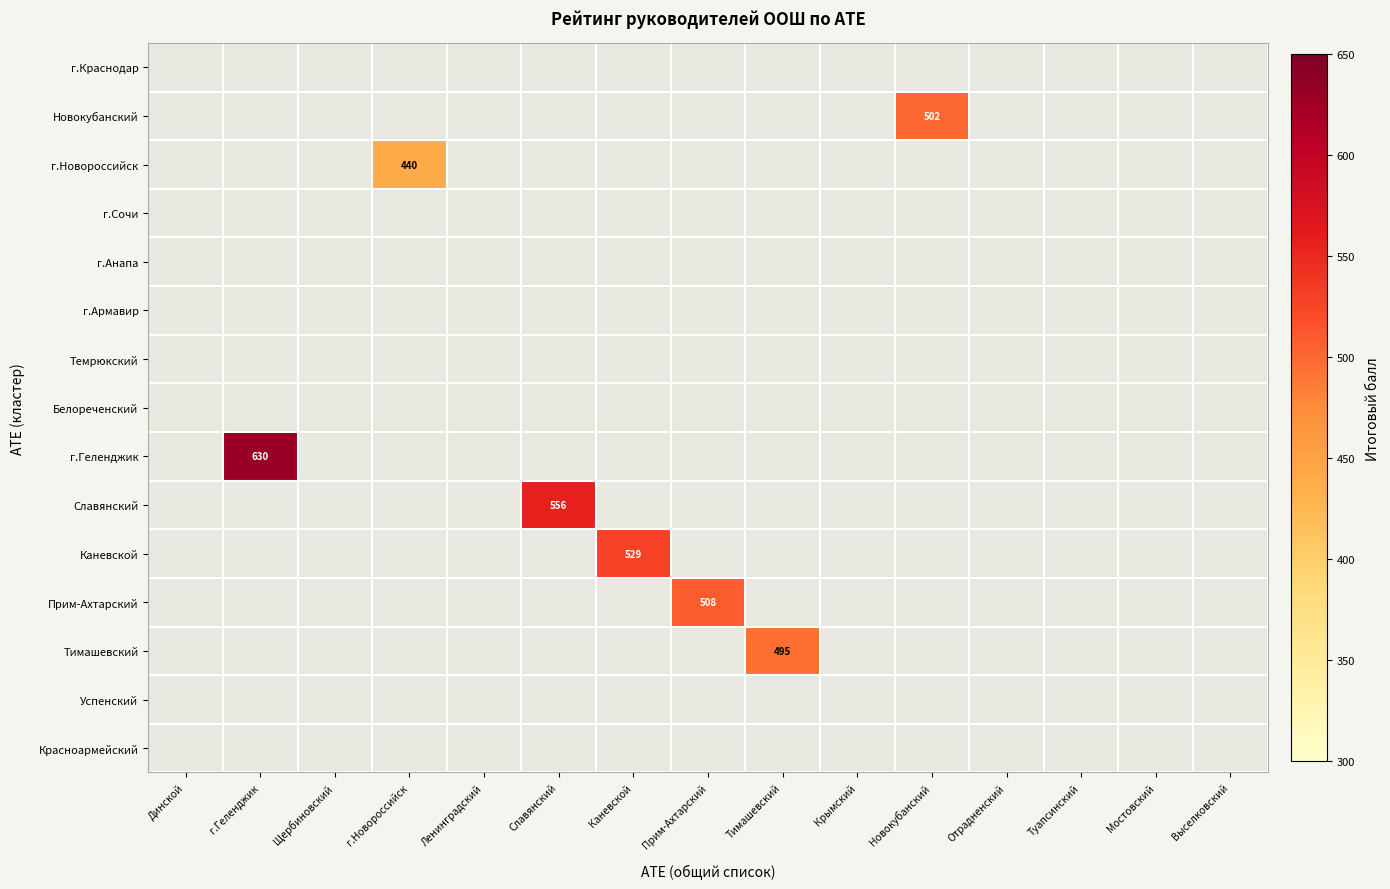

Is the value of г.Армавир at Прим-Ахтарский greater than the value of г.Новороссийск at Славянский?

No